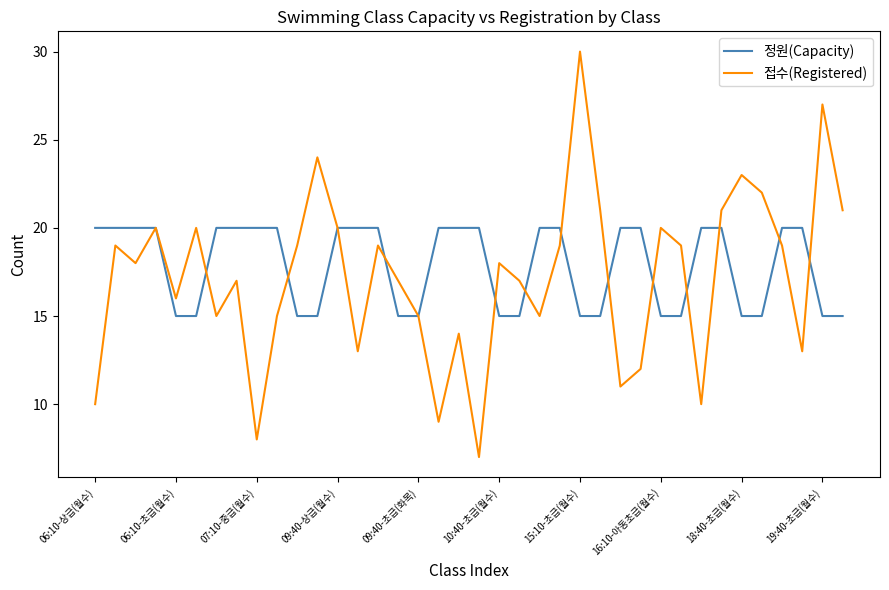

What is the minimum value shown in the chart?

7